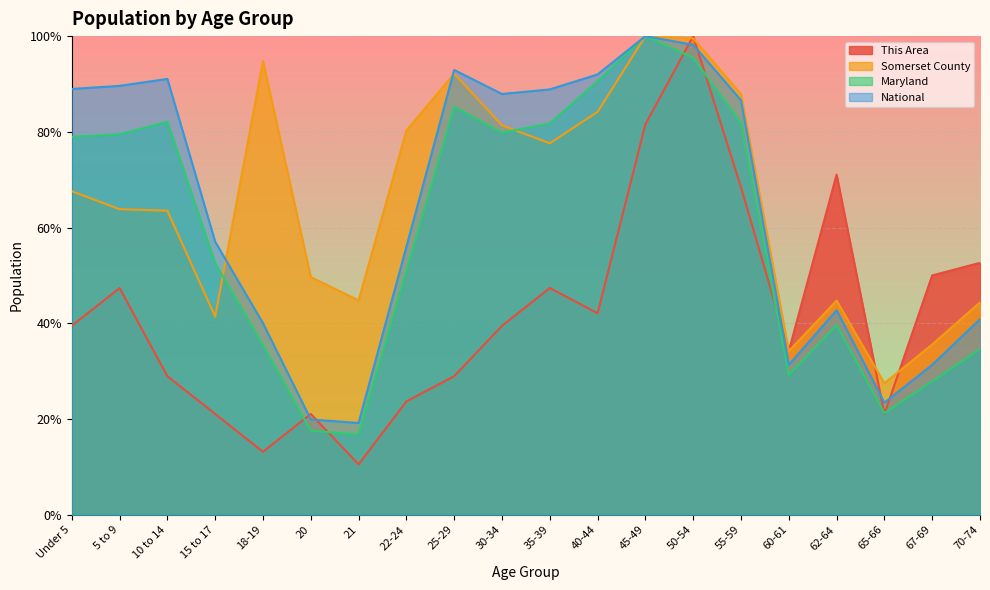

The National series shows 4354294.0 at 21. True or false?

True